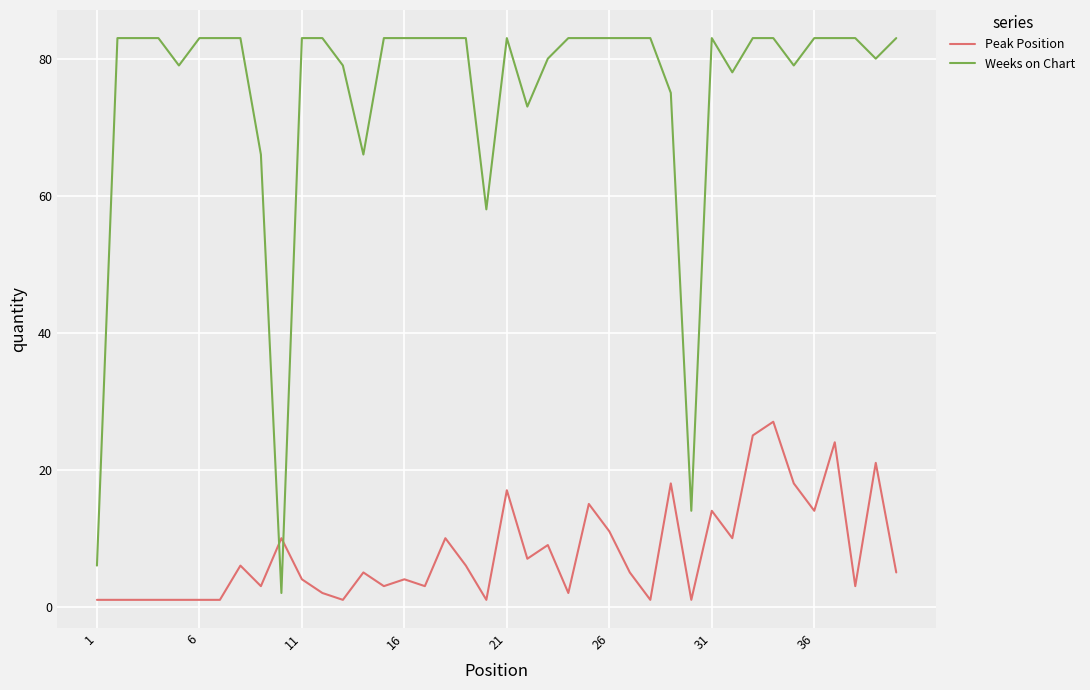

Which series has the widest spread of values?

Weeks on Chart